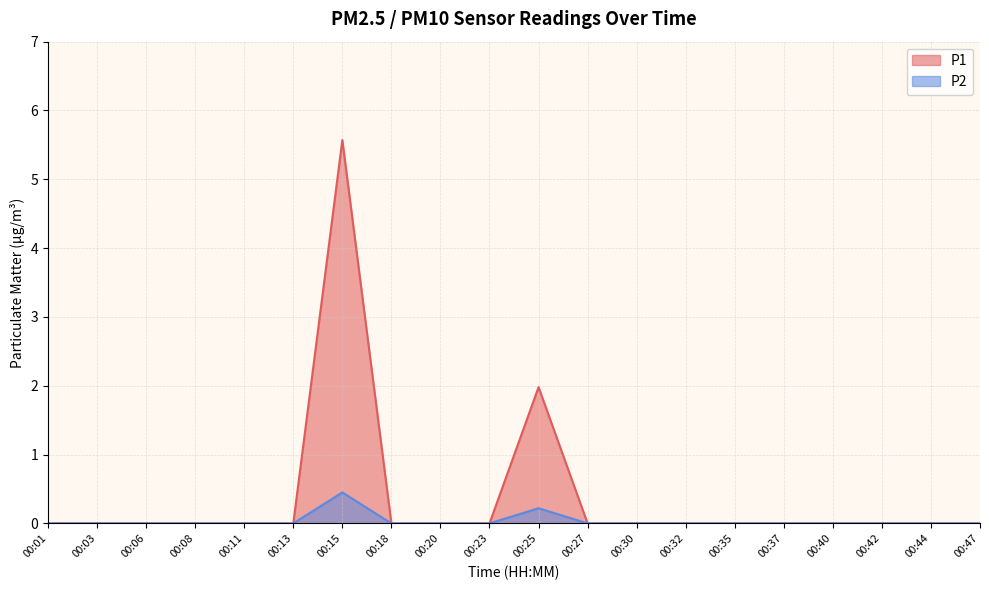

What are all the series names shown in the legend?

P1, P2